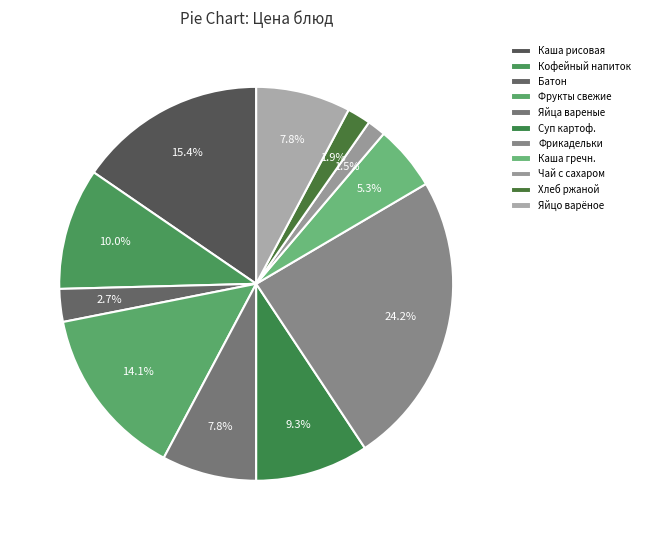

What is the largest slice in the pie chart?

Фрикадельки